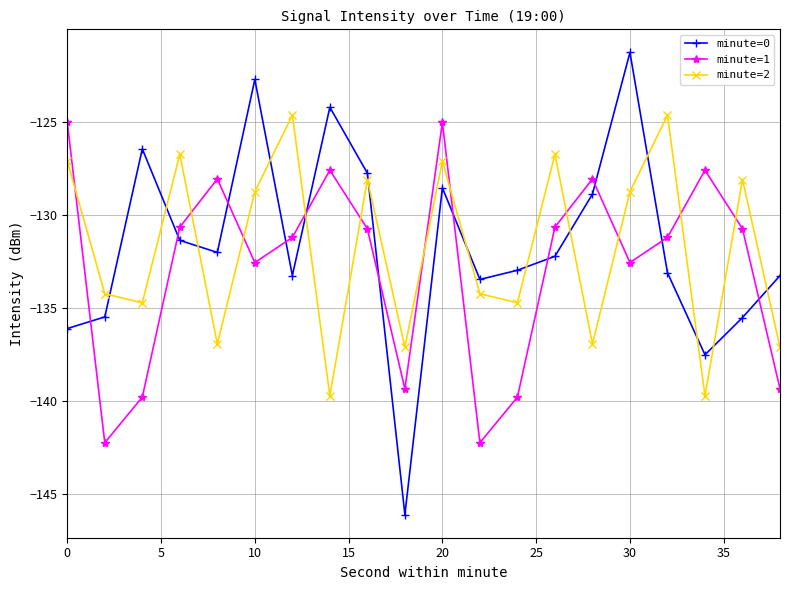

What is the smallest value displayed?

-146.1